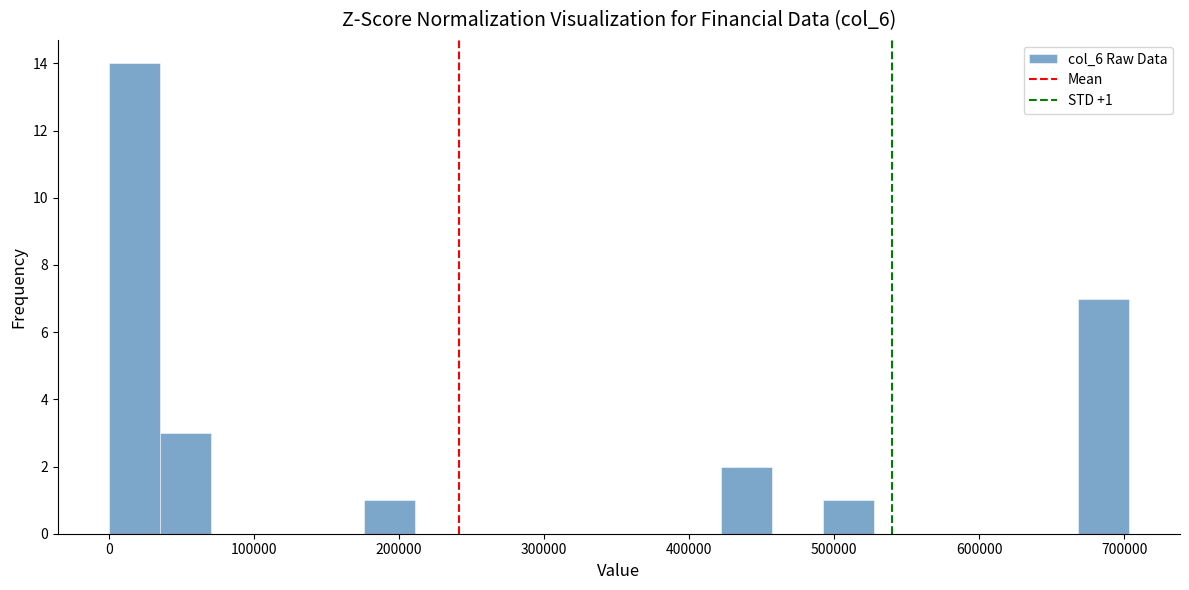

Read against the x-axis, roughly where is the centre of the tallest bar?

20000